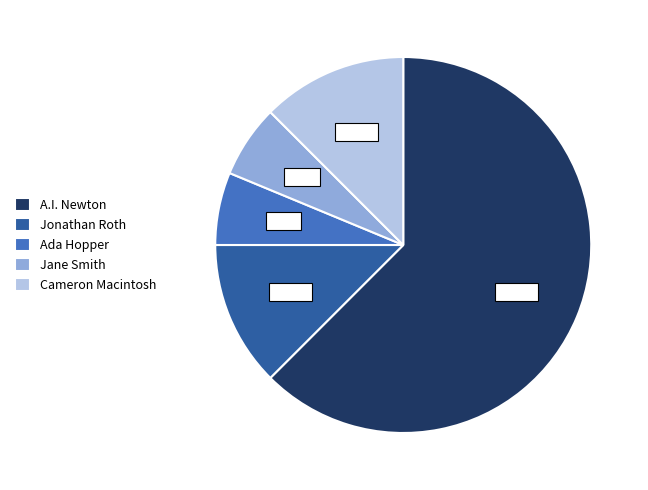

How many segments does this pie chart have?

5